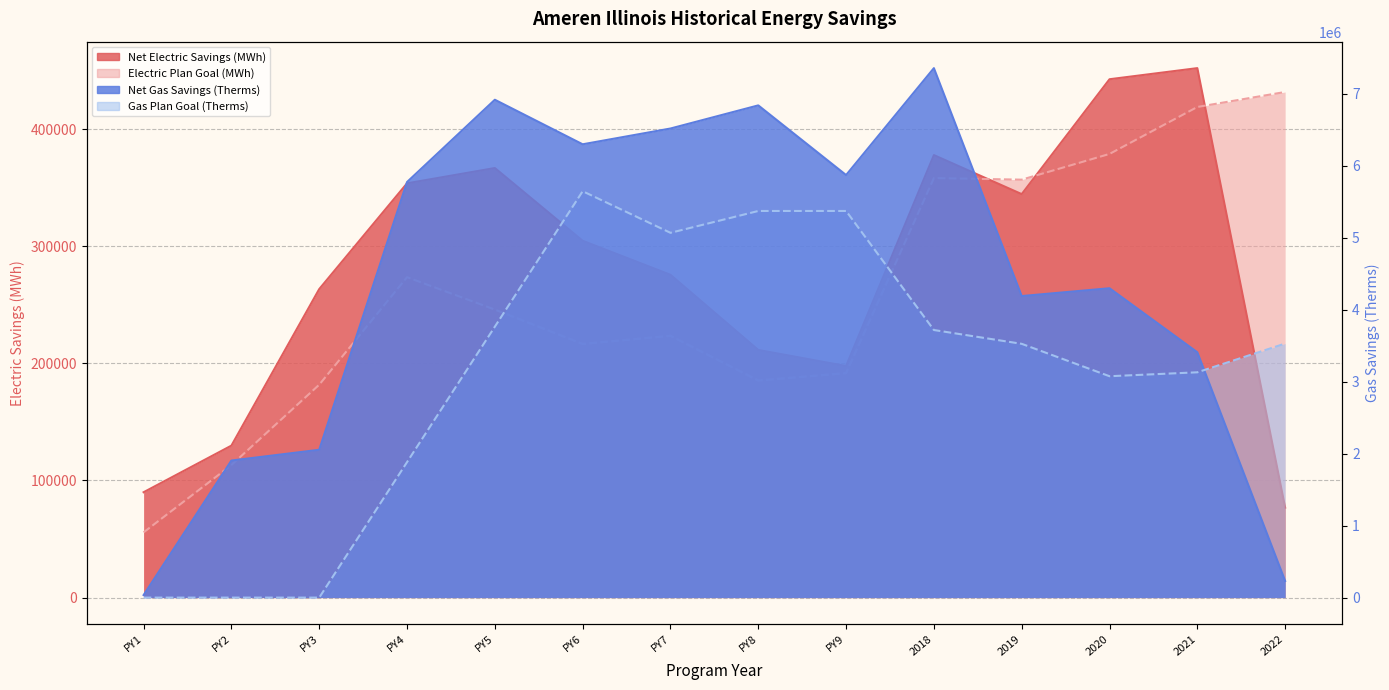

What value does the Net Gas Savings (Therms) series have at 2018?

7353769